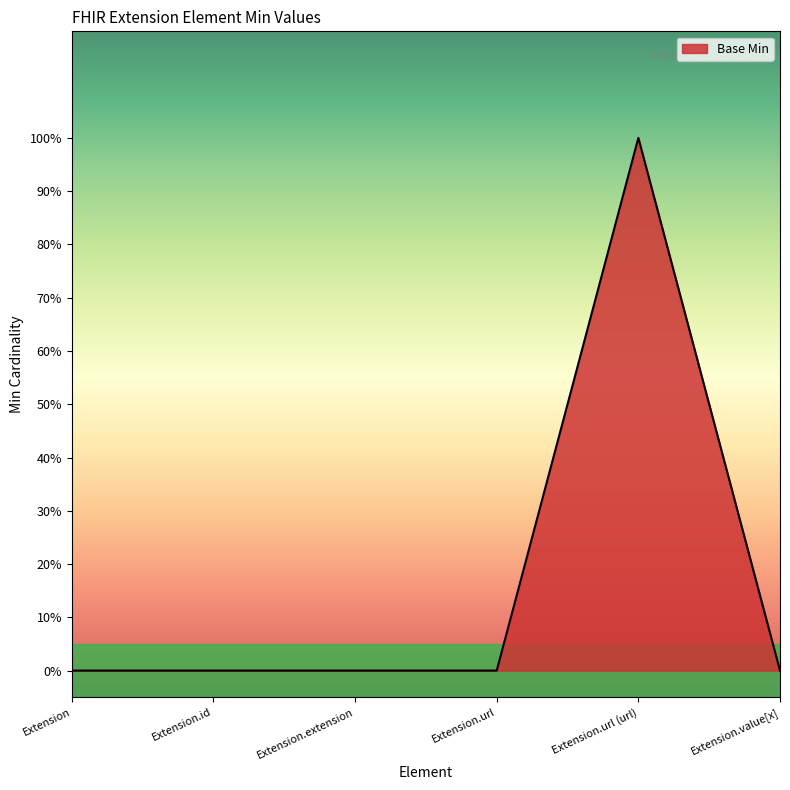

Does the chart have visible grid lines?

No